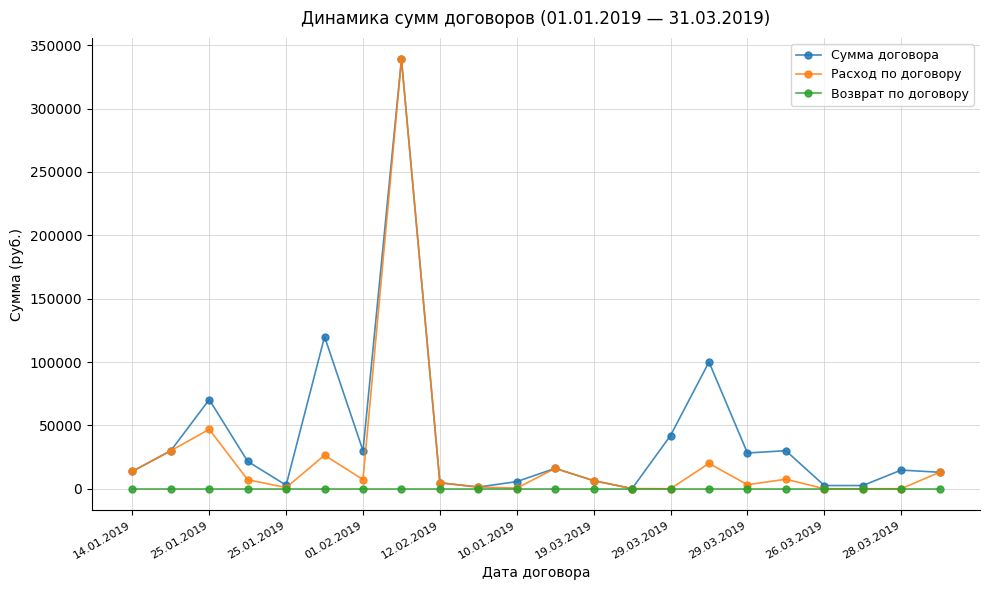

Which series has the largest range (max minus min)?

Расход по договору